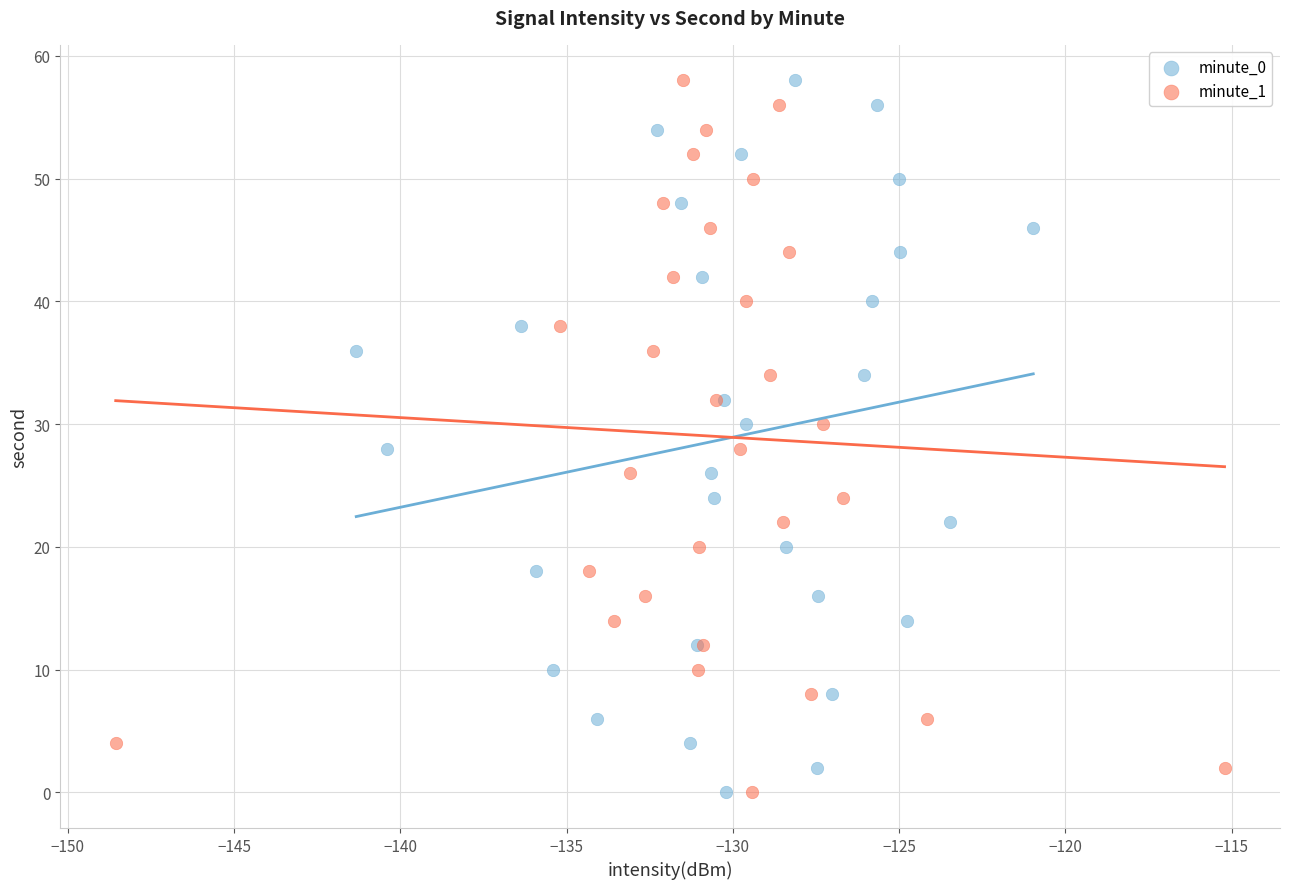

What are all the series names shown in the legend?

minute_0, minute_1